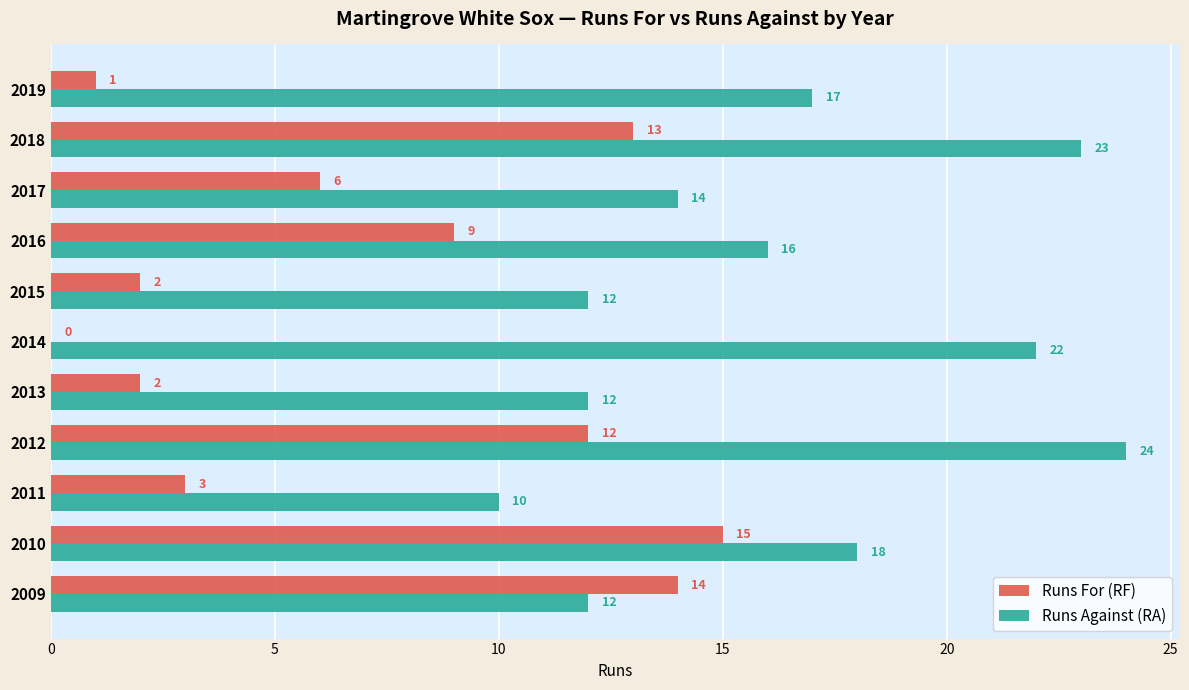

At which label is Runs For (RF) closest to 7?

2017